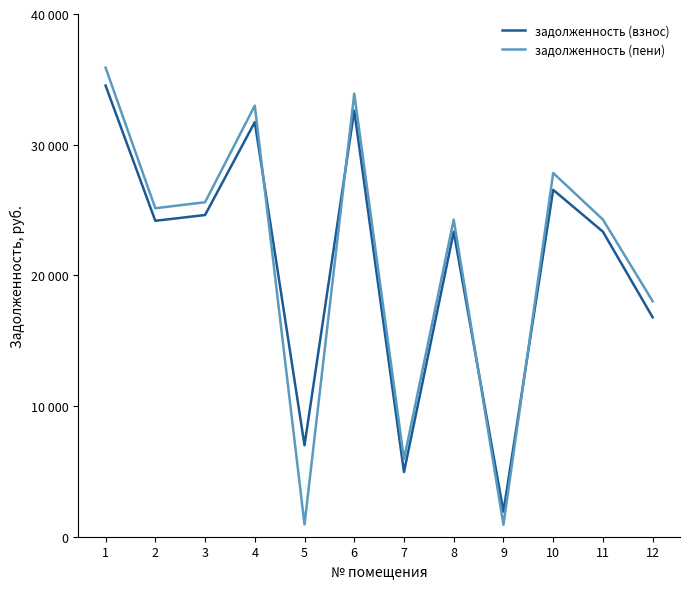

What is the sum of all задолженность (взнос) values?

251546.5